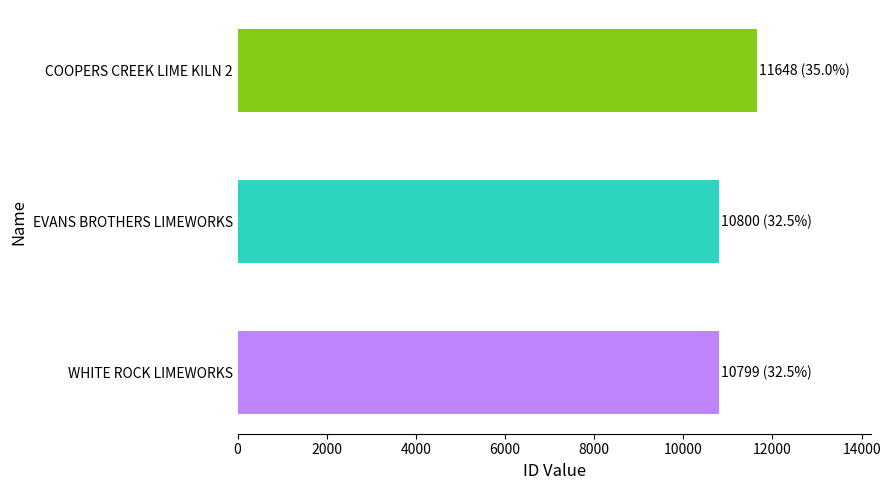

At which category does the chart reach its peak across all series?

COOPERS CREEK LIME KILN 2